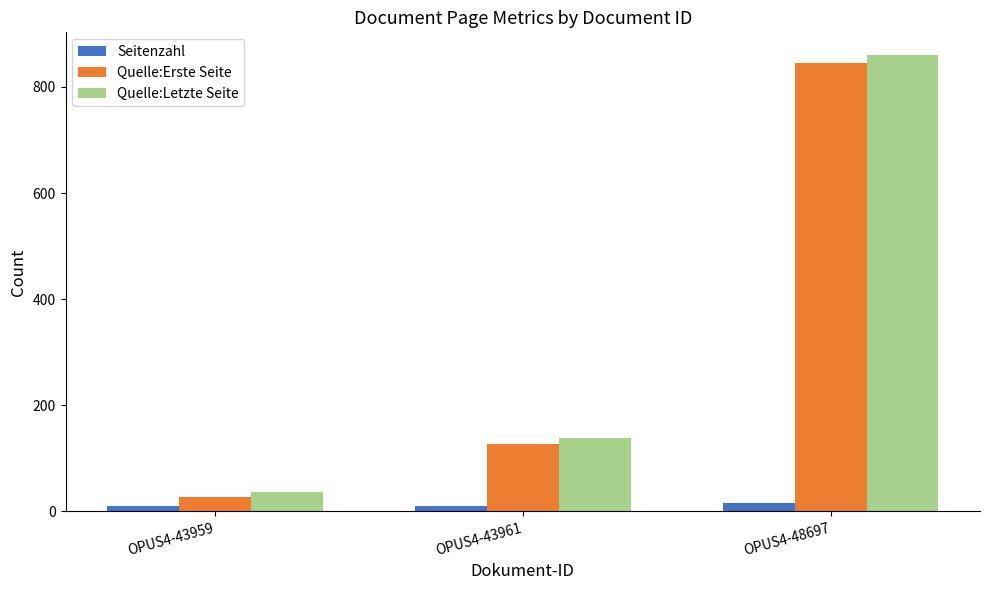

Is it true that Quelle:Letzte Seite equals 860 at OPUS4-48697?

True